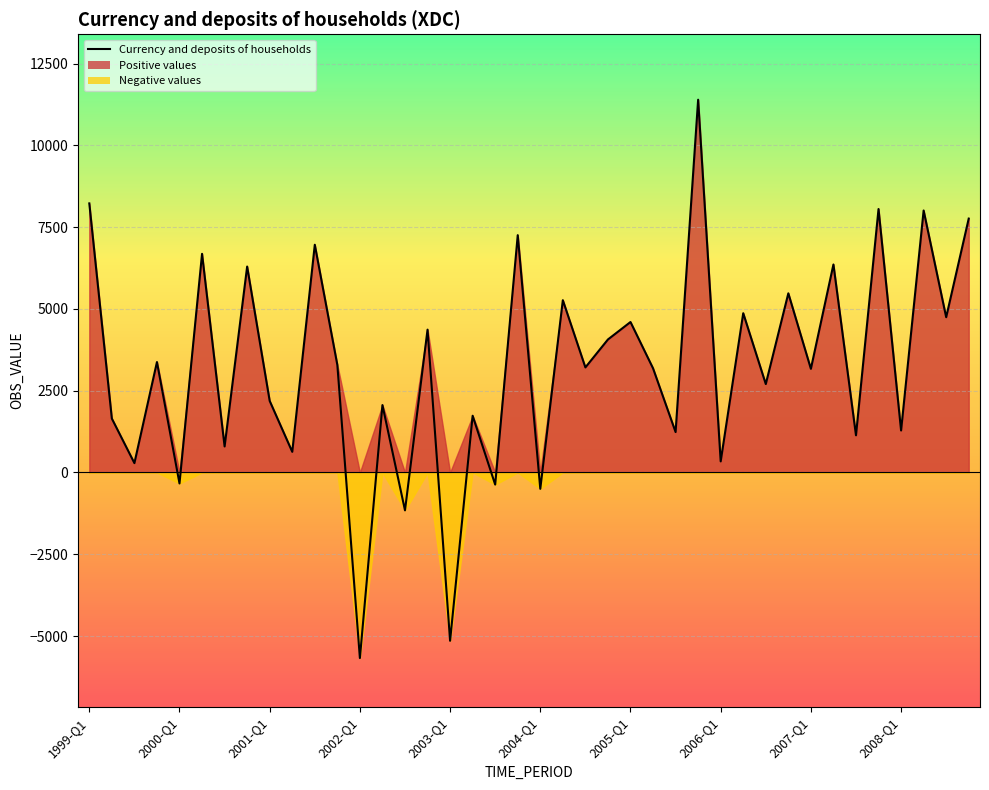

Count the number of categories in the chart.

40